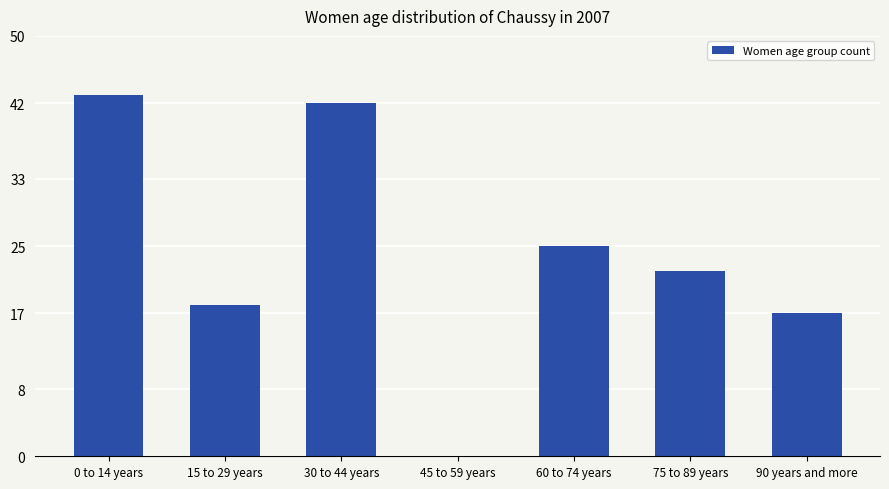

Approximately how many times larger is the value at 60 to 74 years compared to 75 to 89 years?

1.1